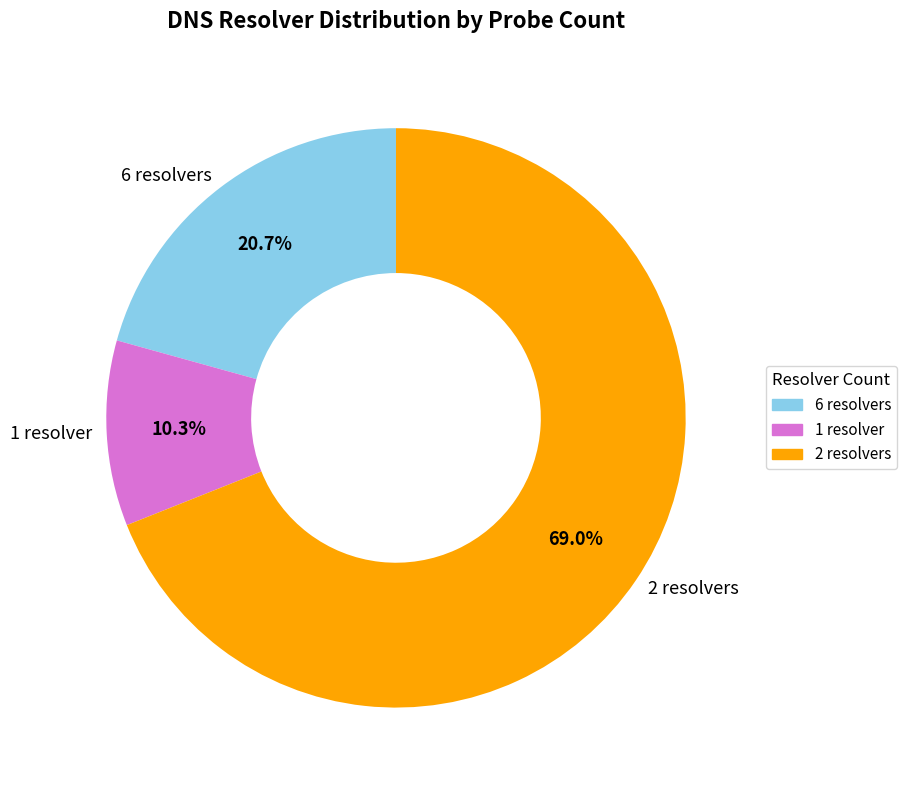

Rank the categories by value from lowest to highest.

1 resolver, 6 resolvers, 2 resolvers